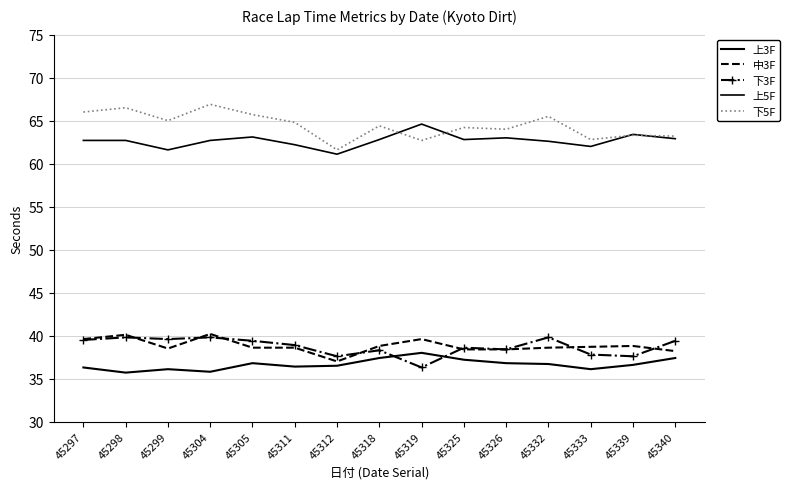

Rank the series by their maximum value, from highest to lowest.

下5F, 上5F, 中3F, 下3F, 上3F